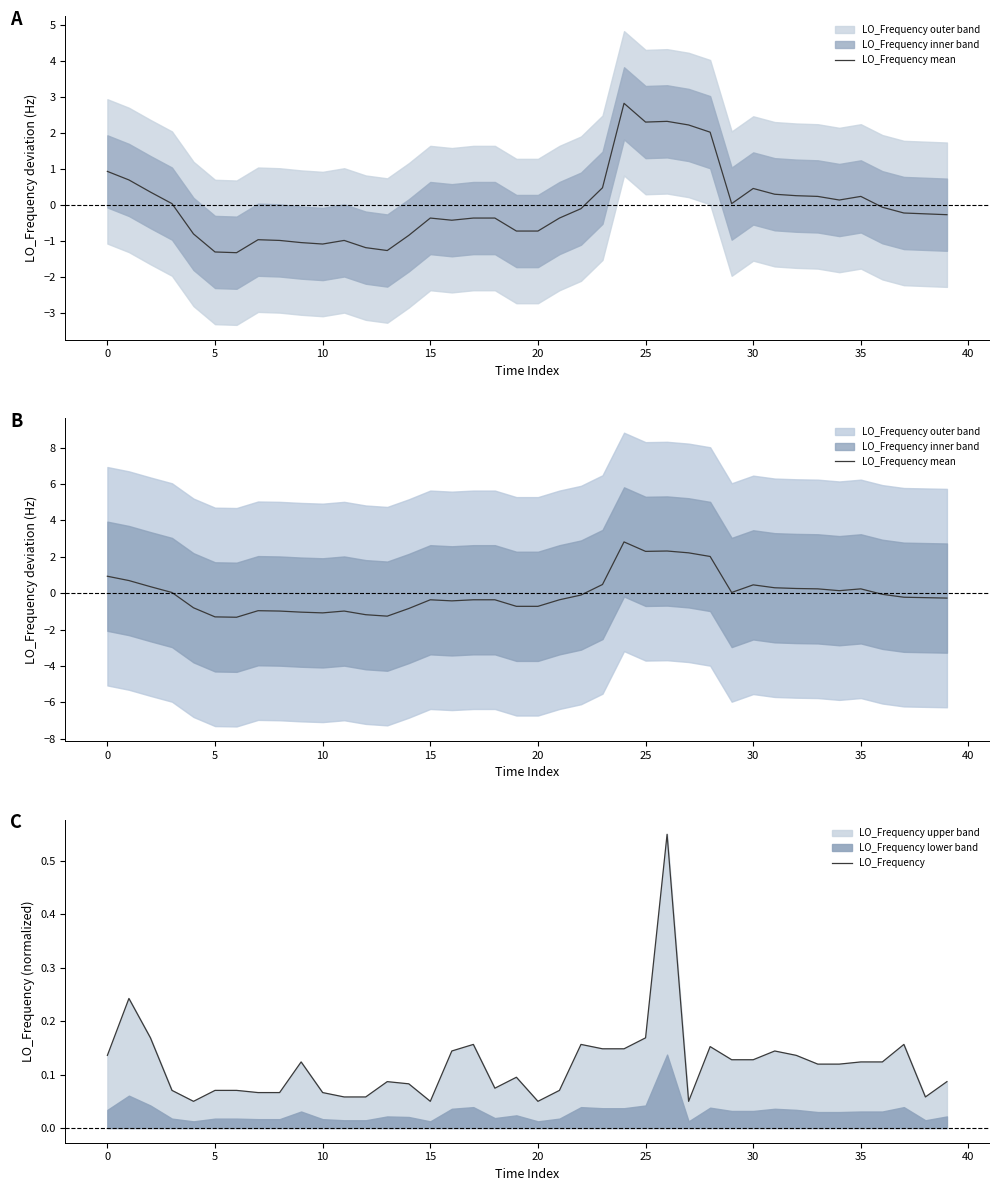

Which series changed the most between 18 and 26?

LO_Frequency mean